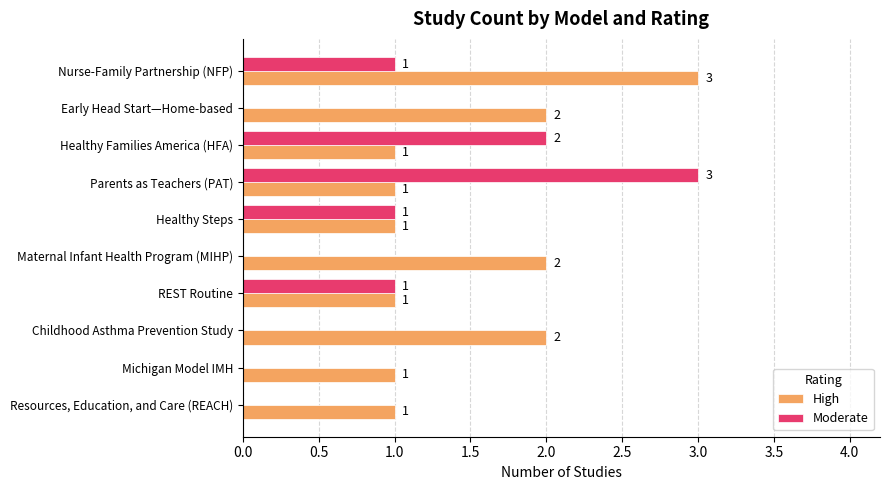

How many categories are shown in the chart?

10